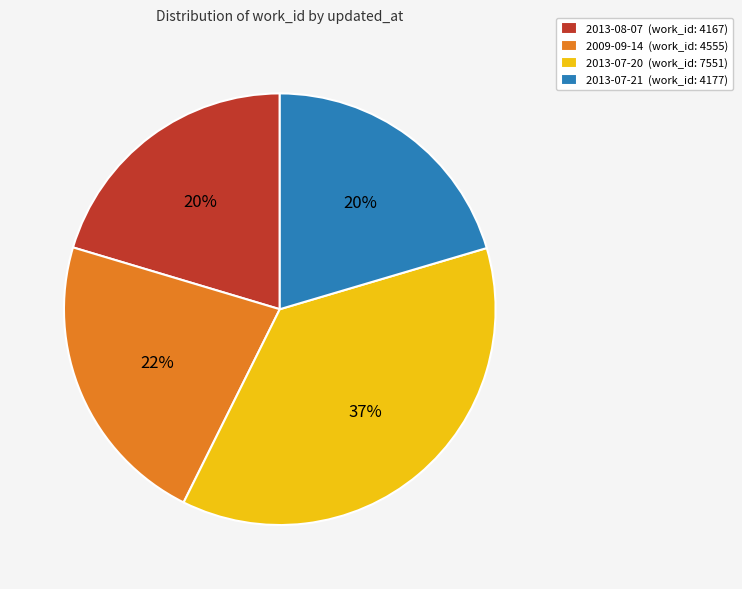

Combined, do 2009-09-14 (work_id: 4555) and 2013-07-20 (work_id: 7551) account for over 50%?

Yes